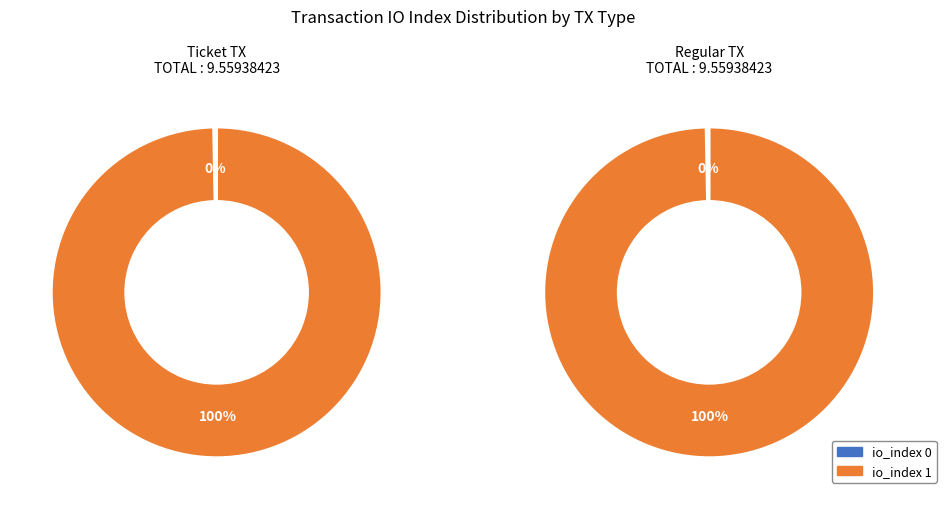

Which slice is the largest?

io_index=1